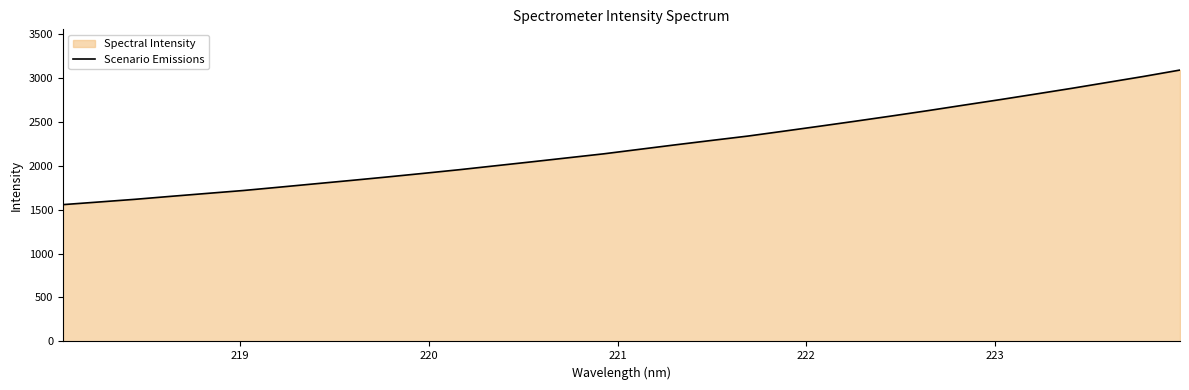

Count the number of categories in the chart.

32